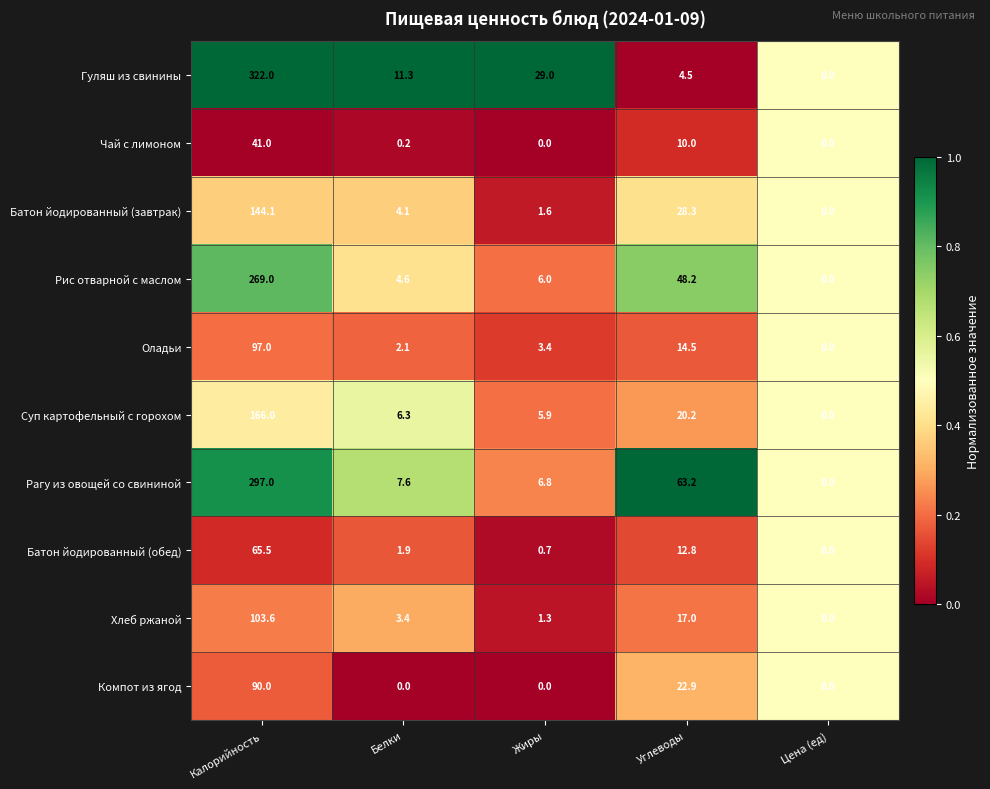

At which label does Рагу из овощей со свининой first exceed 7?

Калорийность